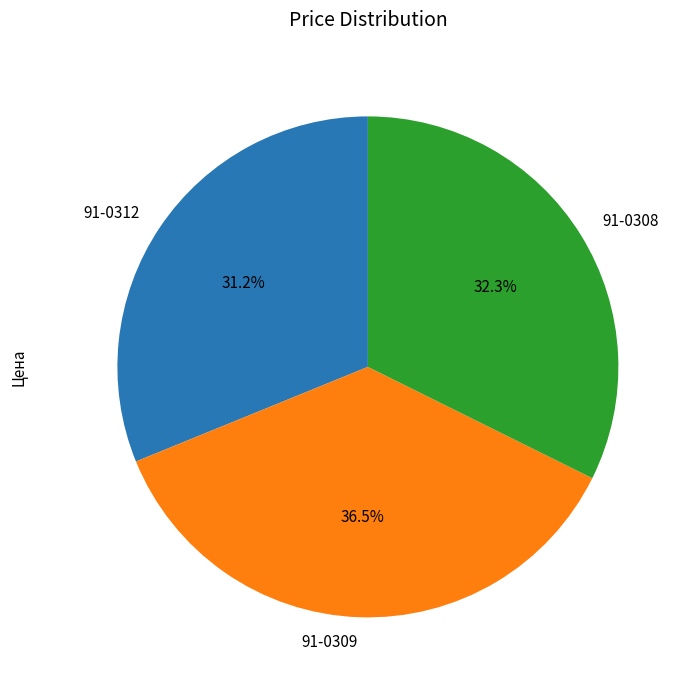

What percentage is the 91-0308 slice, to the nearest percent?

32%